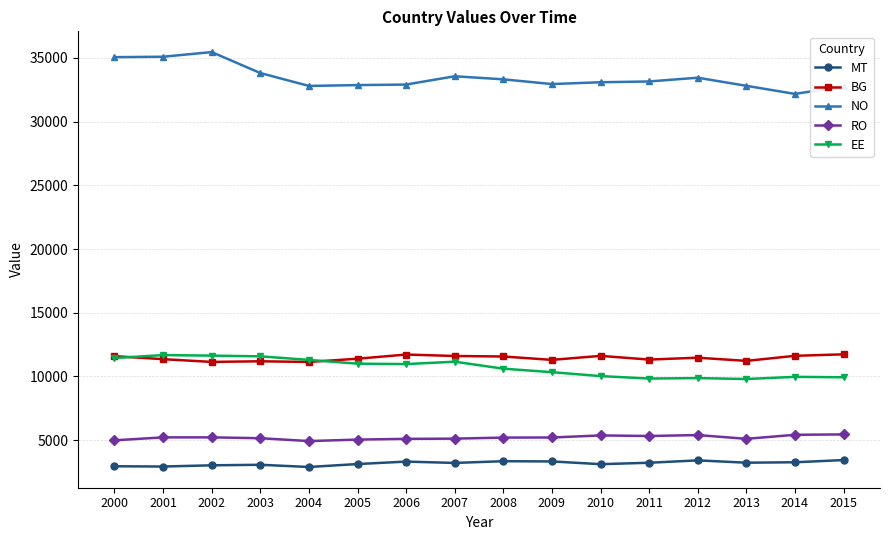

The value of EE at 2005 is 11005. True or false?

True